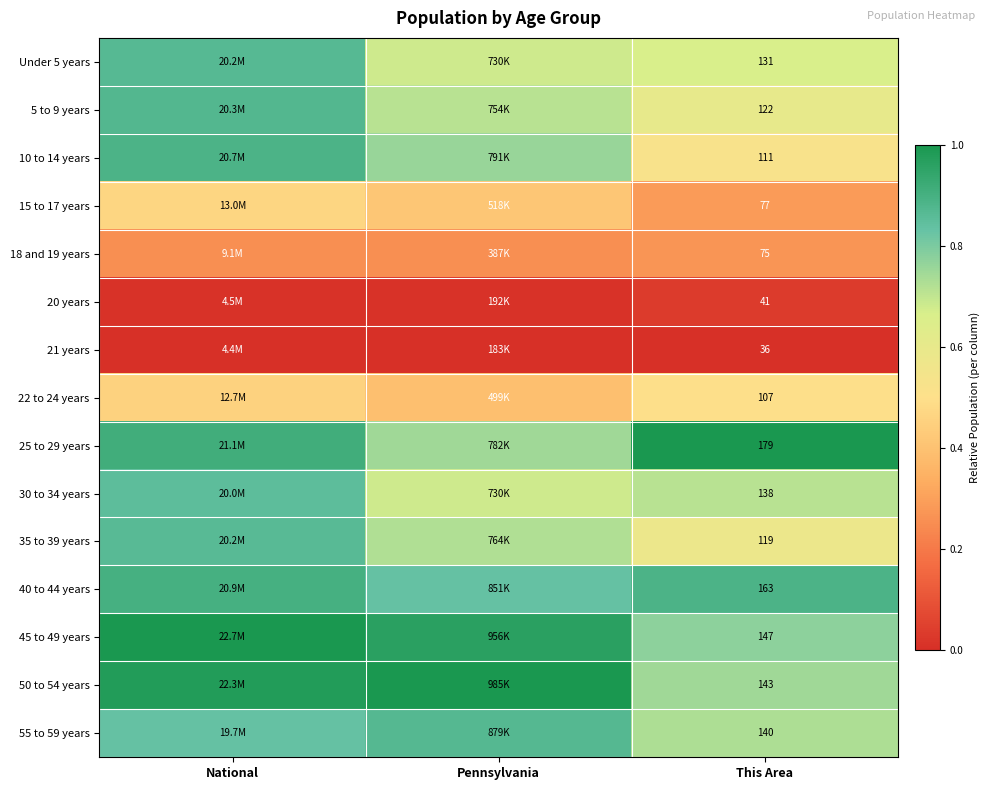

Read the 55 to 59 years value at This Area.

0.7